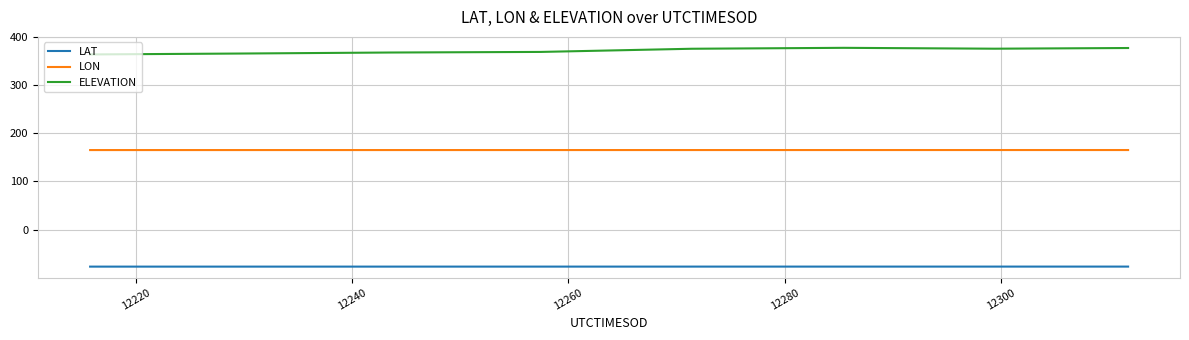

Which series has the largest total across all categories?

ELEVATION